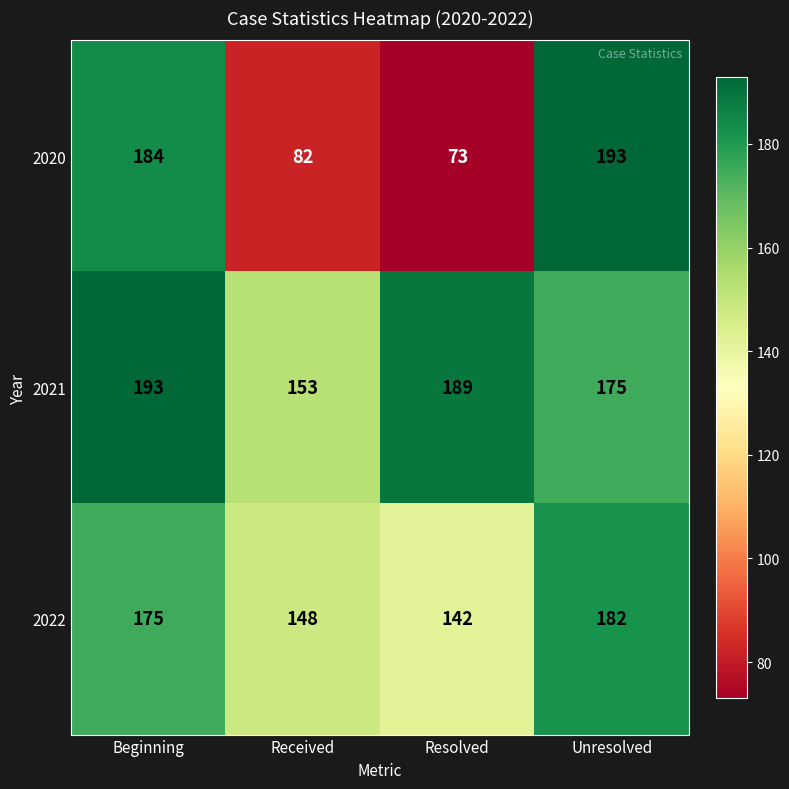

Count the 2022 values in the range 148 to 182.

3